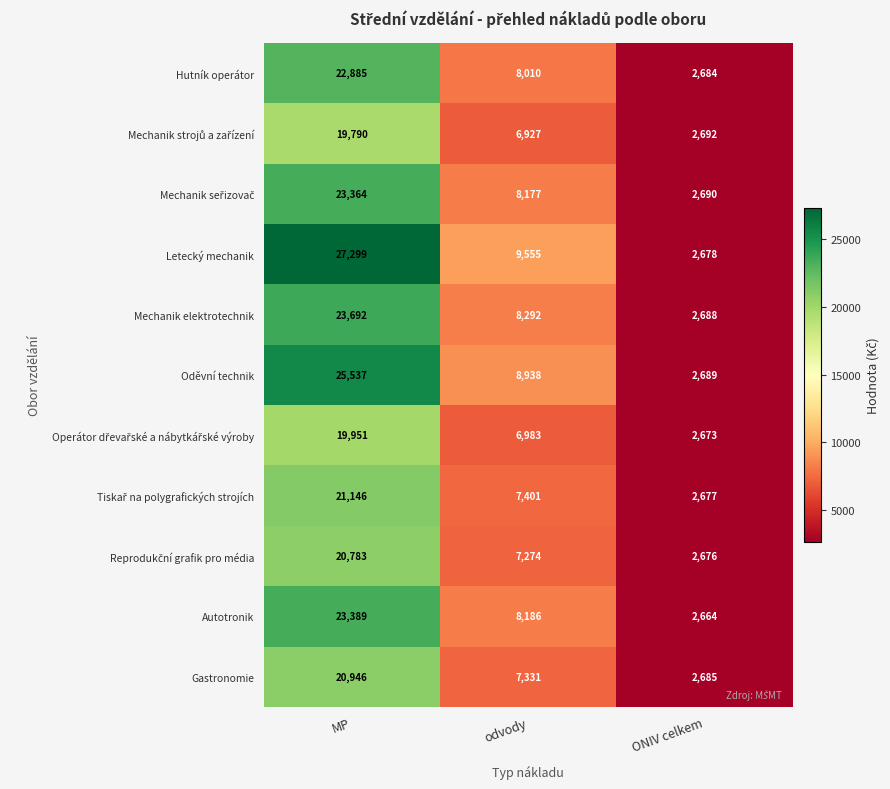

Is it true that Gastronomie equals 20946 at MP?

True